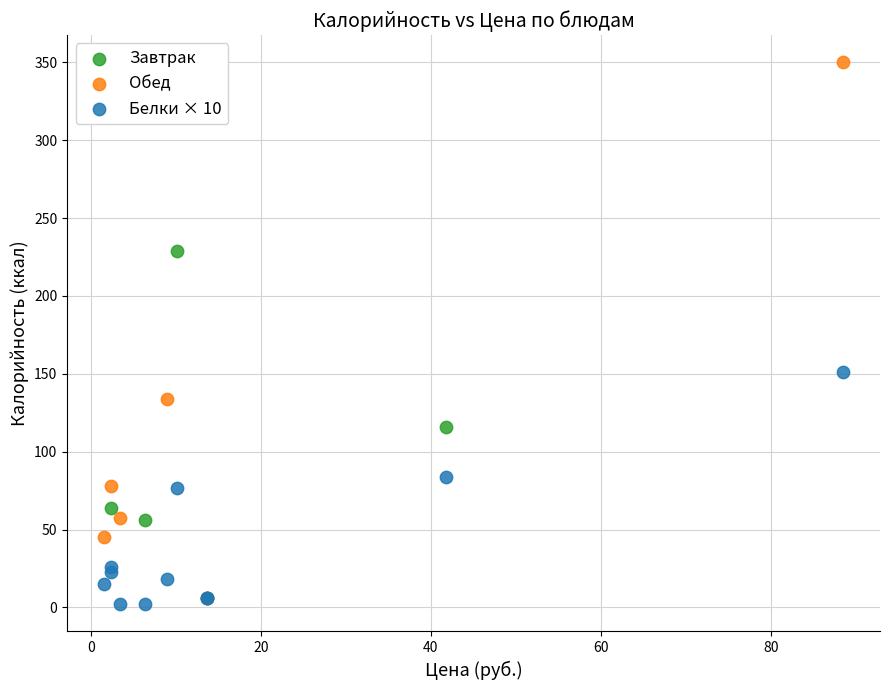

Which series has the widest spread of Y values?

Обед